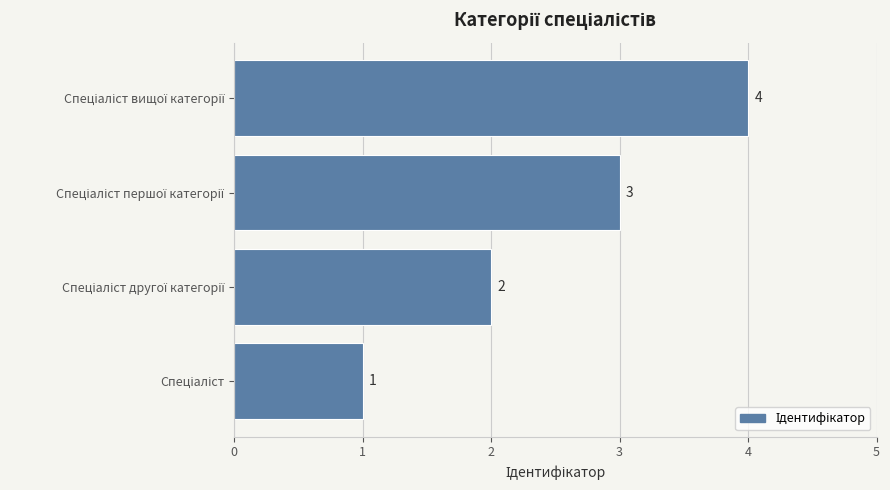

How many values are between 2 and 4?

3